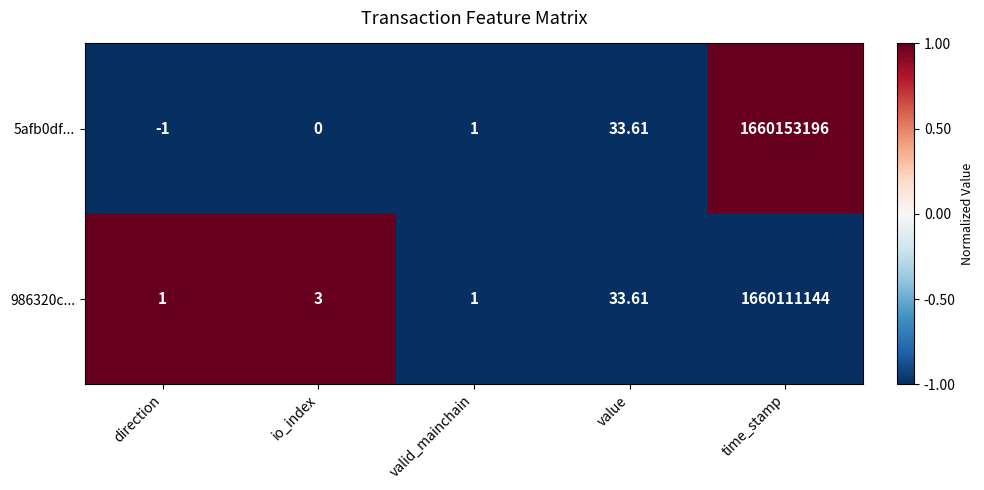

At which category is the sum across all series the highest?

time_stamp